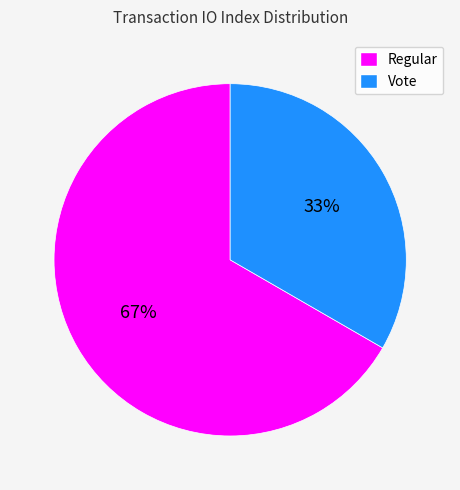

Does any single category account for the majority?

Yes